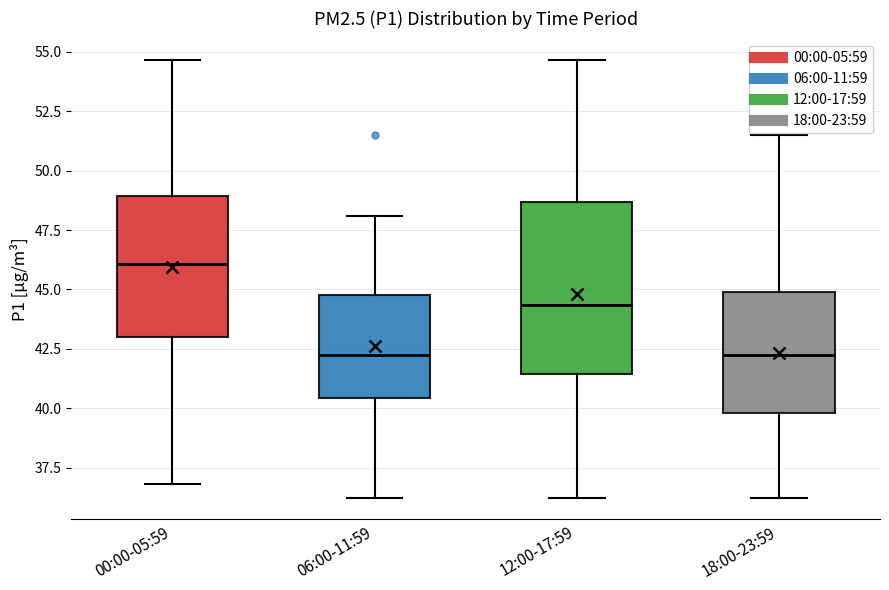

Reading left to right, read every box against the y-axis: the position of its median line, the range the box covers, and the ends of its whiskers. The values are not printed on the chart, so give them approximately, as read against the axis.

00:00-05:59: median 46.0, box 43.0 to 49.0, whiskers 37.0 to 54.5
06:00-11:59: median 42.5, box 40.5 to 45.0, whiskers 36.5 to 48.0
12:00-17:59: median 44.5, box 41.5 to 48.5, whiskers 36.5 to 54.5
18:00-23:59: median 42.5, box 40.0 to 45.0, whiskers 36.5 to 51.5